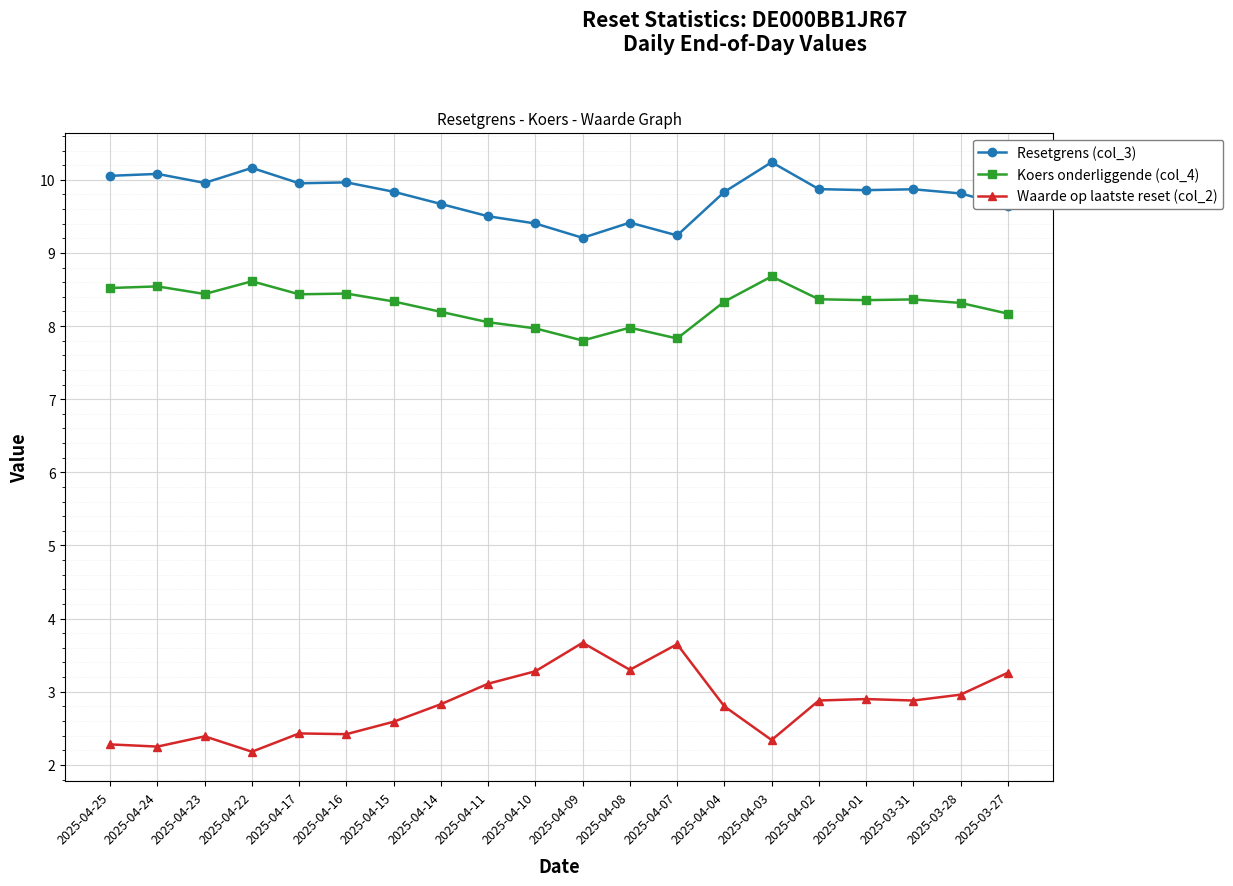

True or false: Resetgrens (col_3) and Koers onderliggende (col_4) cross at least once.

False